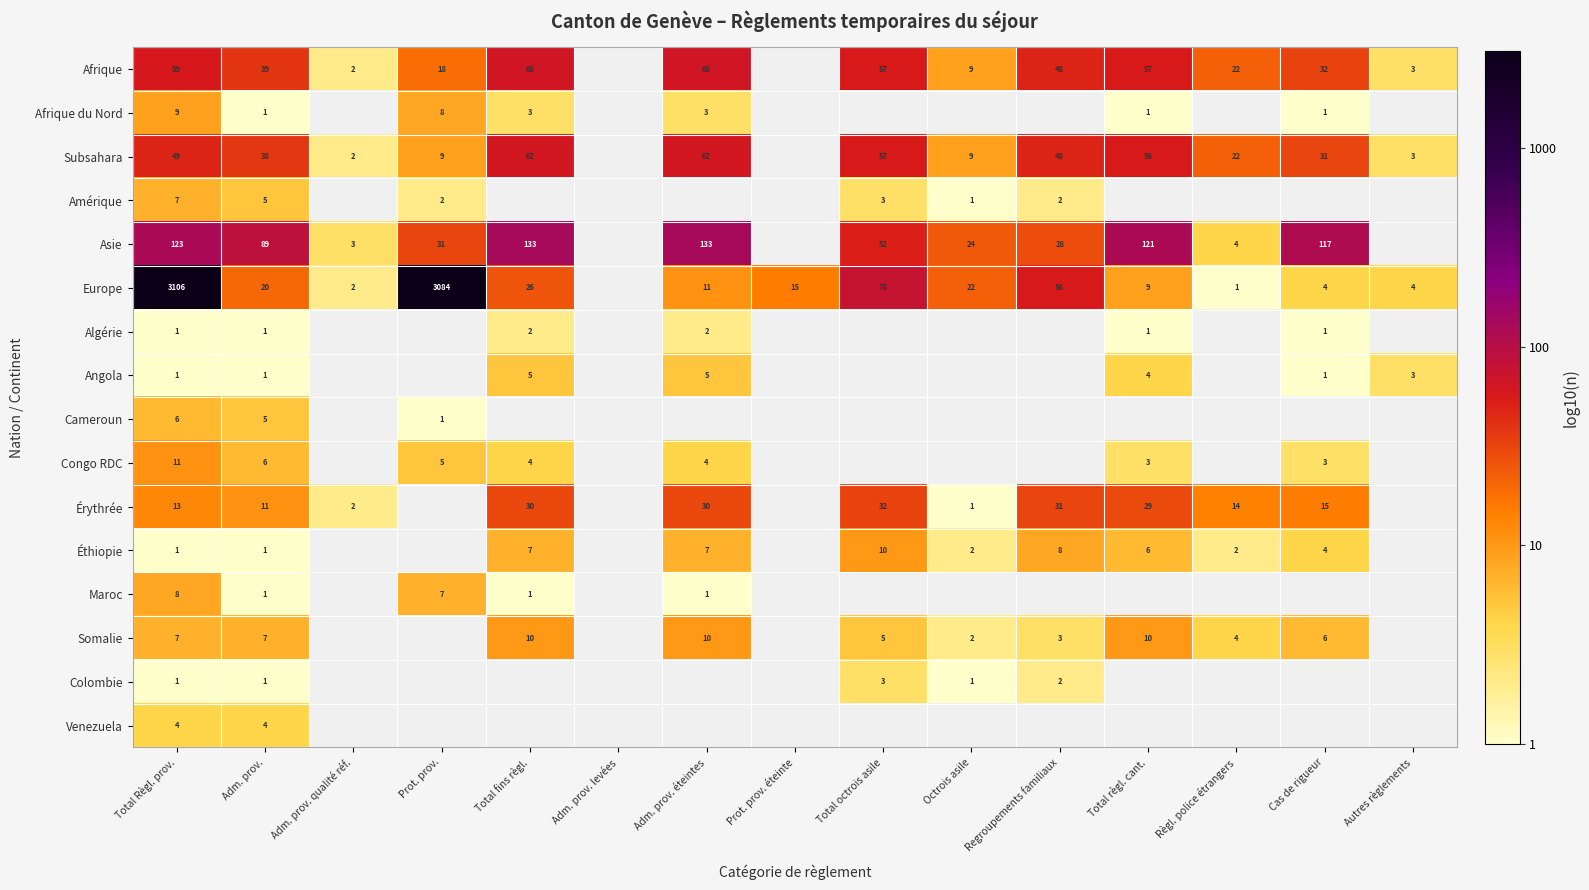

At which category does the chart reach its peak across all series?

Total Règl. prov.